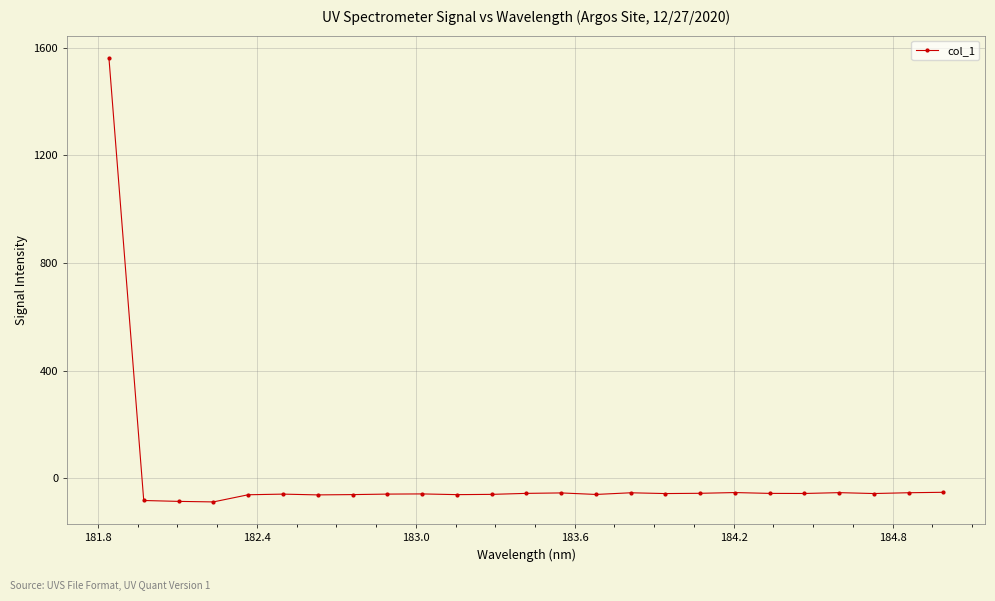

What is the greatest value displayed?

1563.2